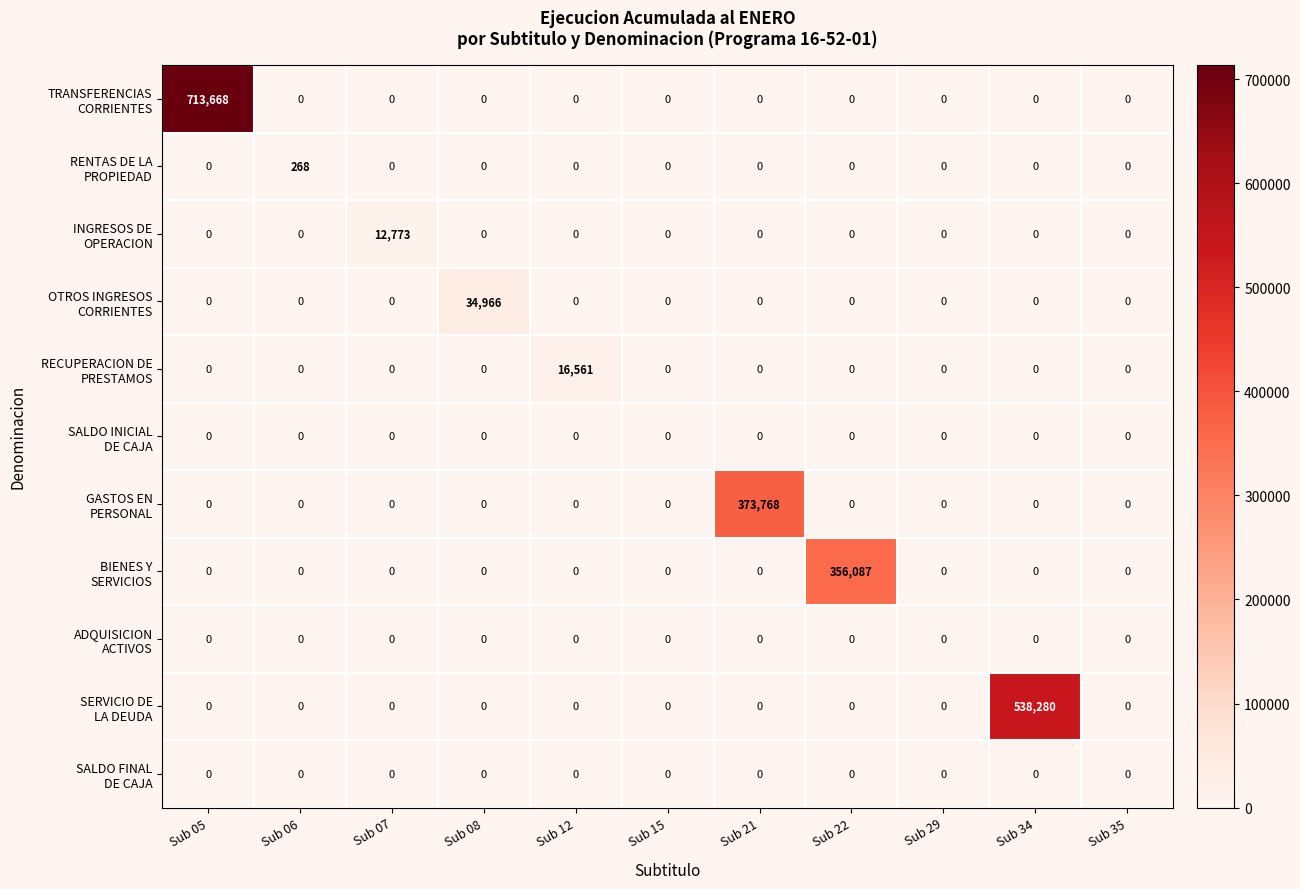

Which category has the highest value across all series?

Sub 05